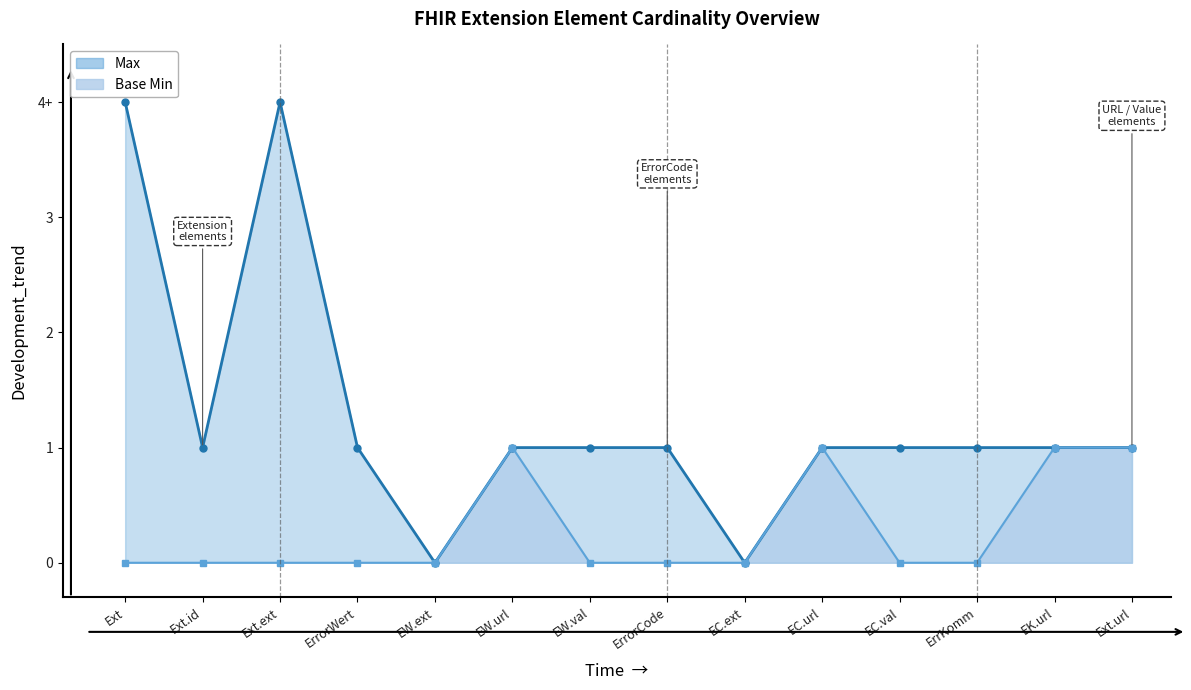

True or false: the data shows 0 at Ext.id.

False